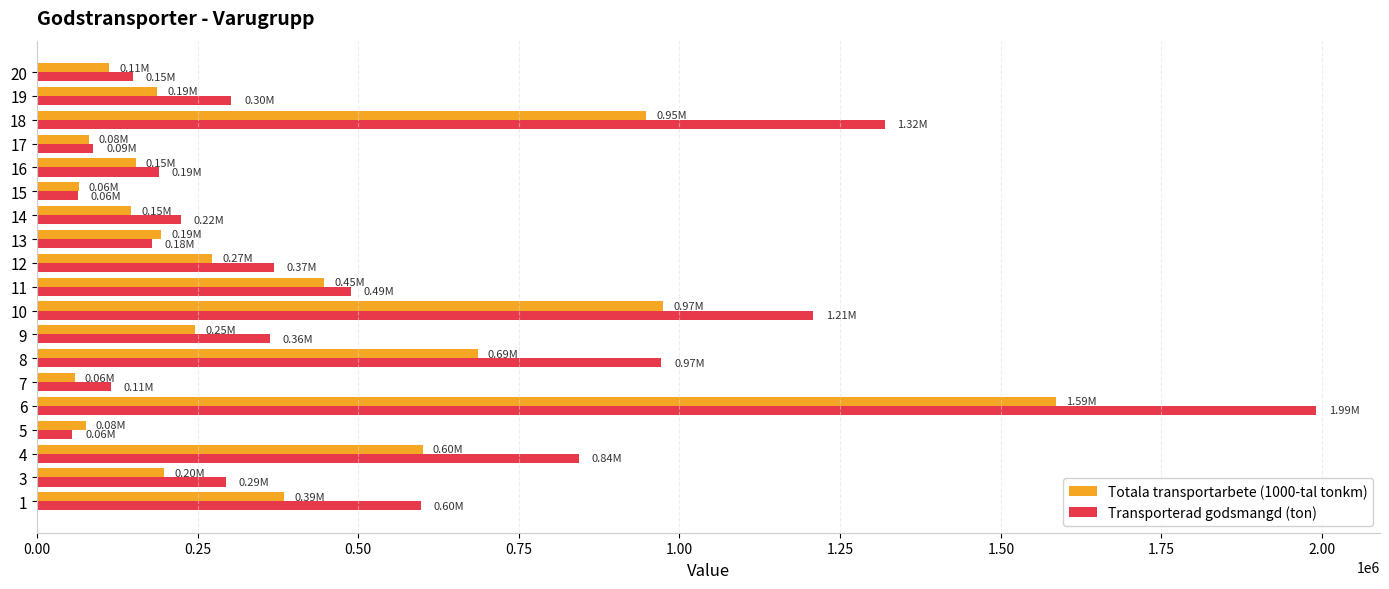

At which category is the sum across all series the highest?

6